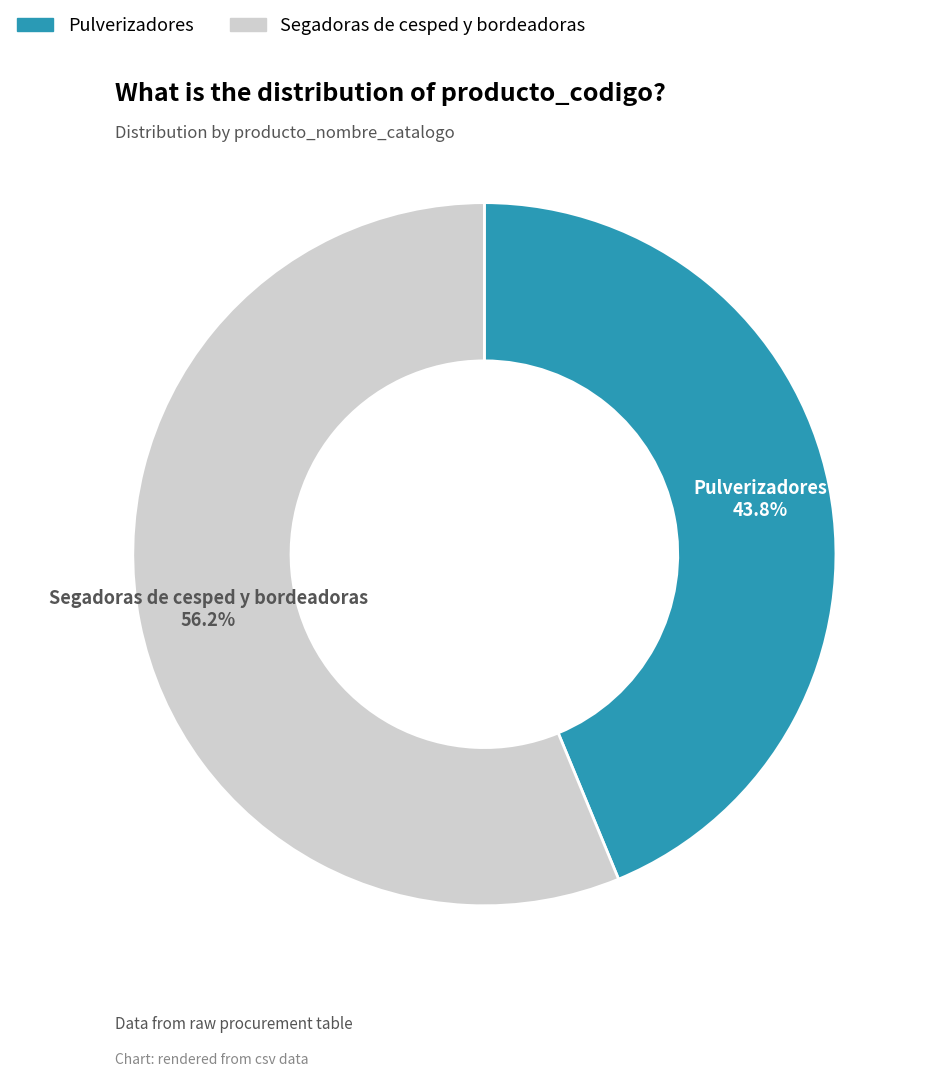

Which category has the smallest portion of the pie?

Pulverizadores